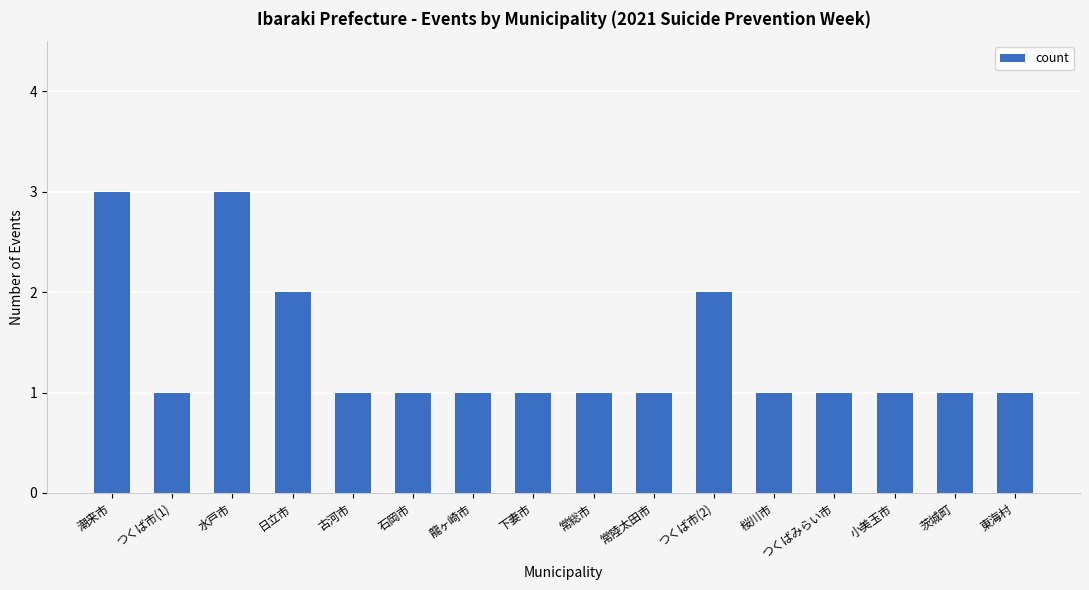

What is the change in value from 日立市 to 茨城町?

-1